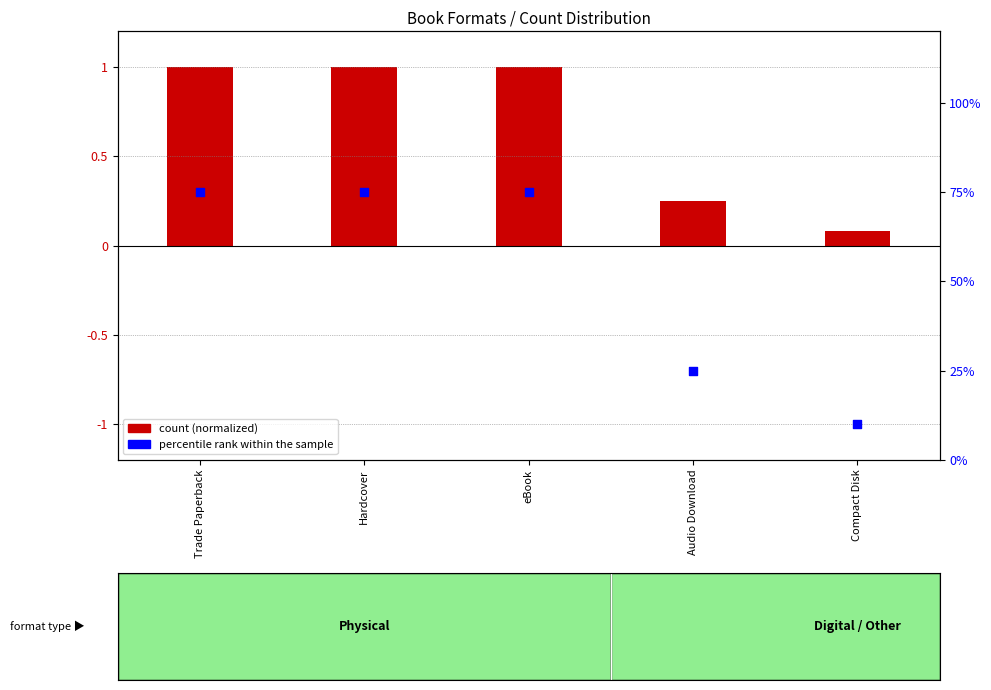

Between eBook and Audio Download, which is larger?

eBook